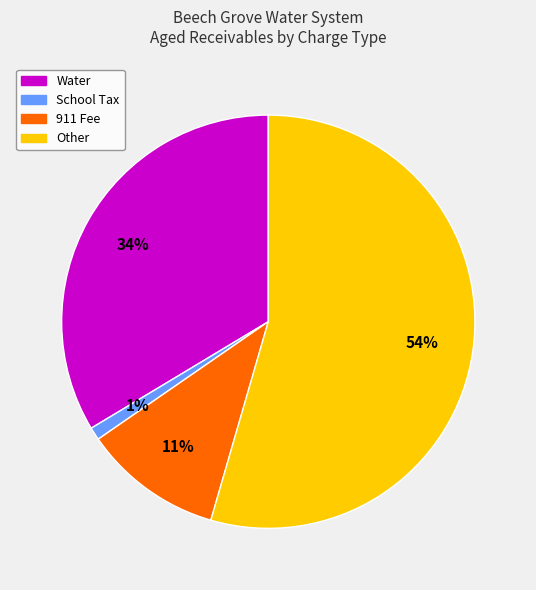

True or false: Water accounts for 28% of the total.

False